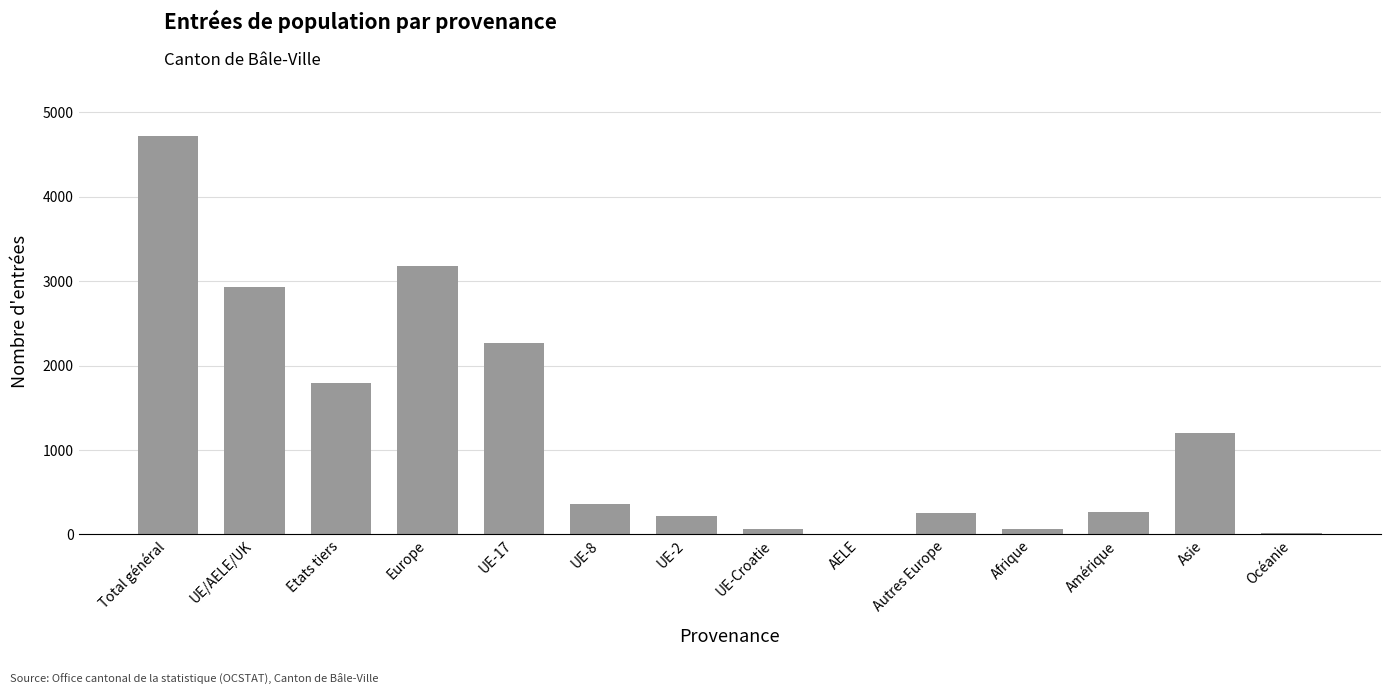

What is the change in value from Amérique to Océanie?

-248